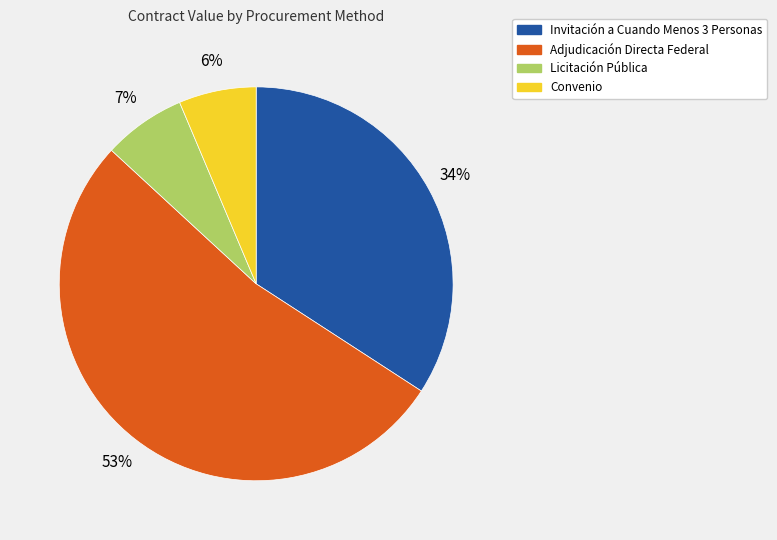

Is it true that Invitación a Cuando Menos 3 Personas is 26% of the pie?

False